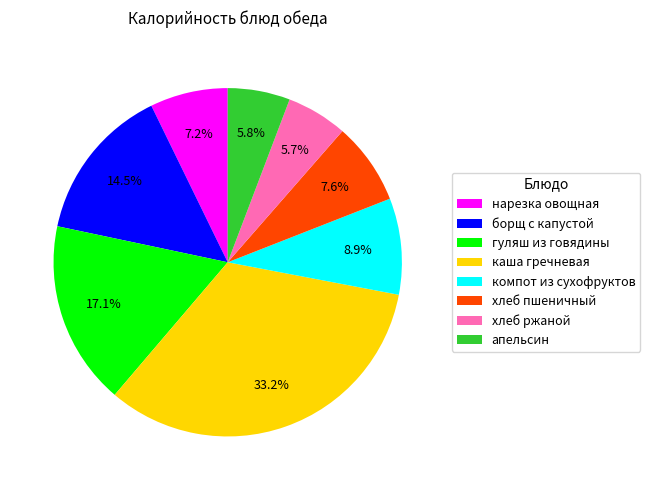

Which has a higher value, хлеб ржаной or компот из сухофруктов?

компот из сухофруктов